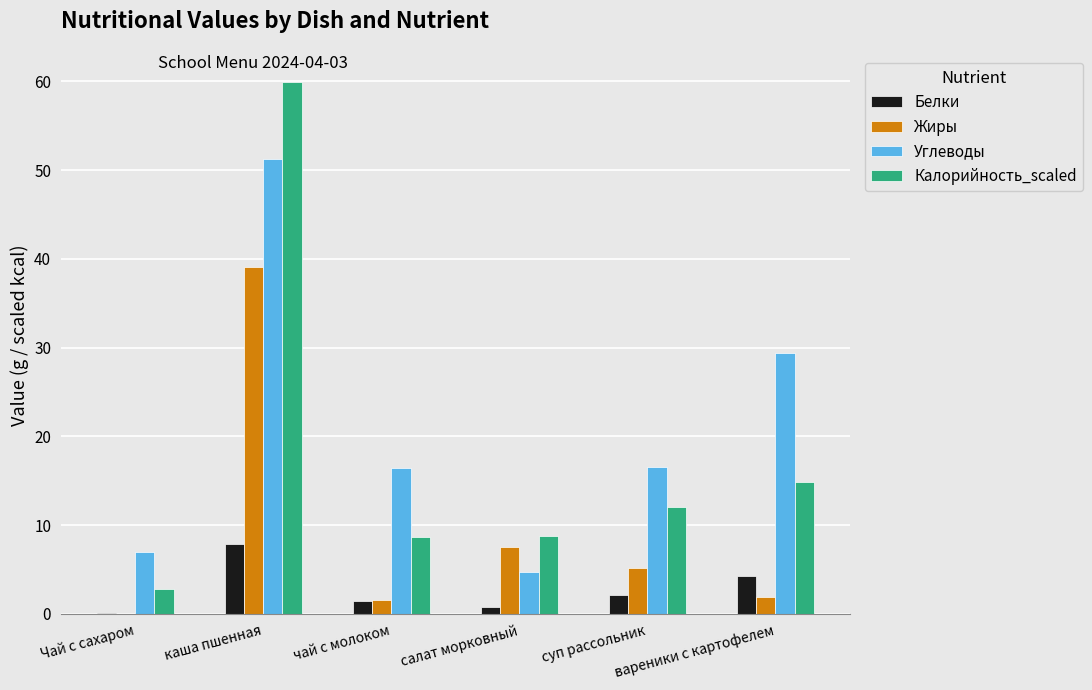

Which series has the largest total across all categories?

Углеводы